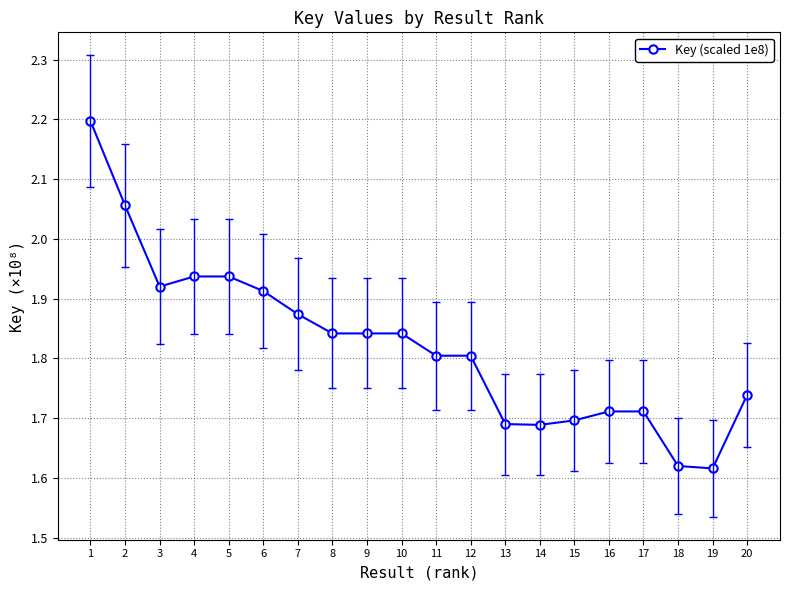

Is this an area chart (filled region under the line)?

No